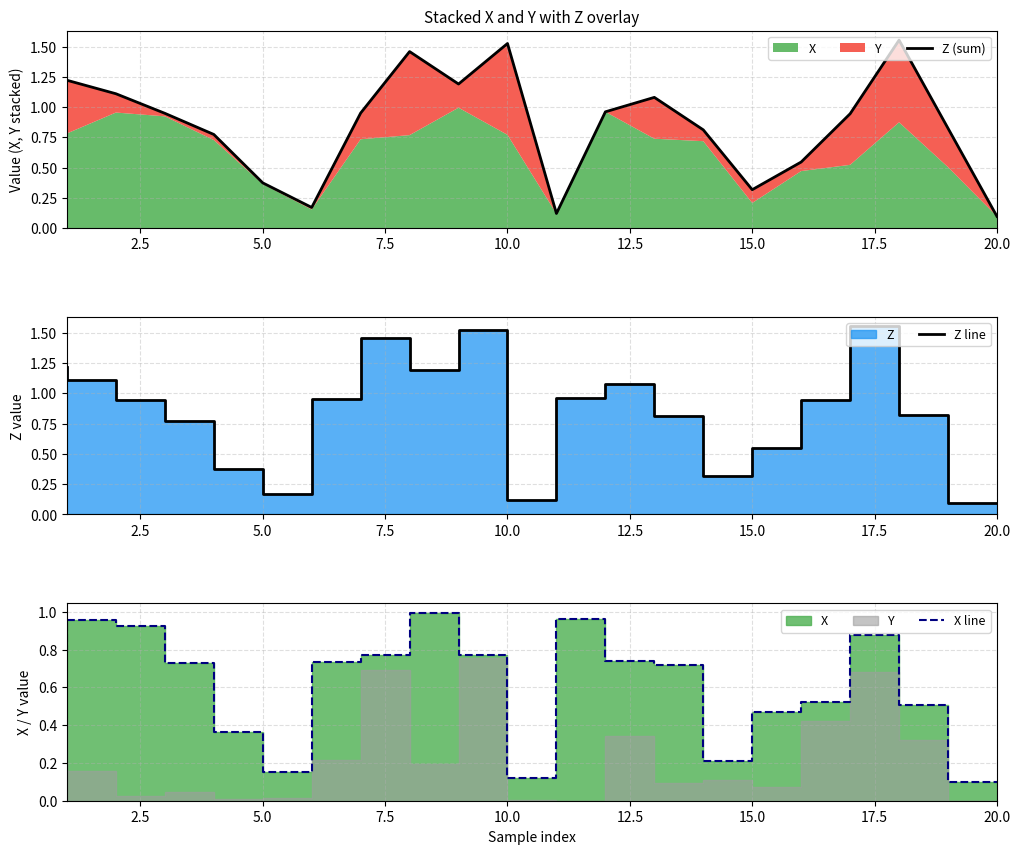

True or false: Z line and X line intersect in this chart.

False